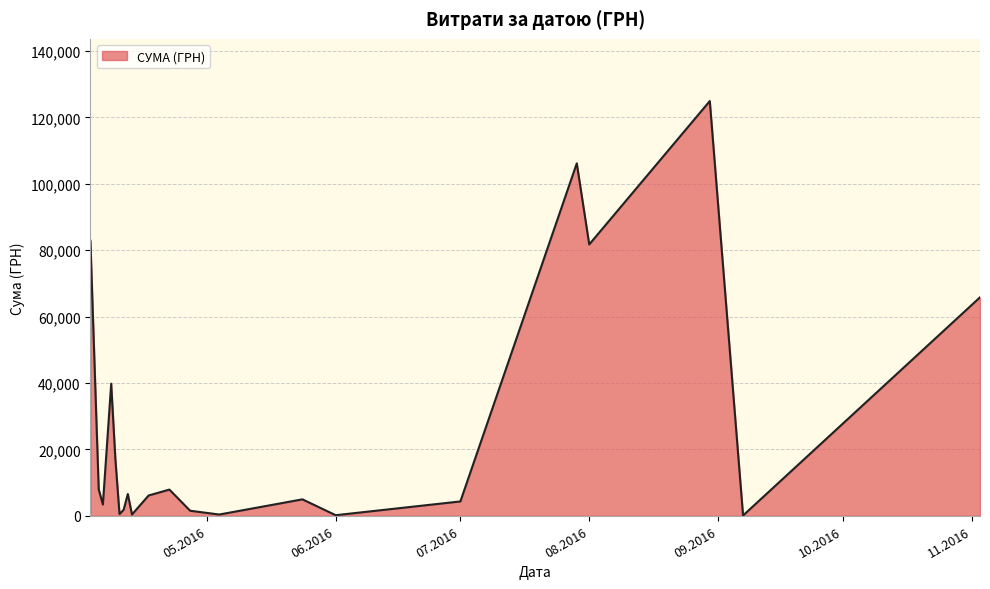

How many interior local peaks (higher than both neighbors) does the data have?

6